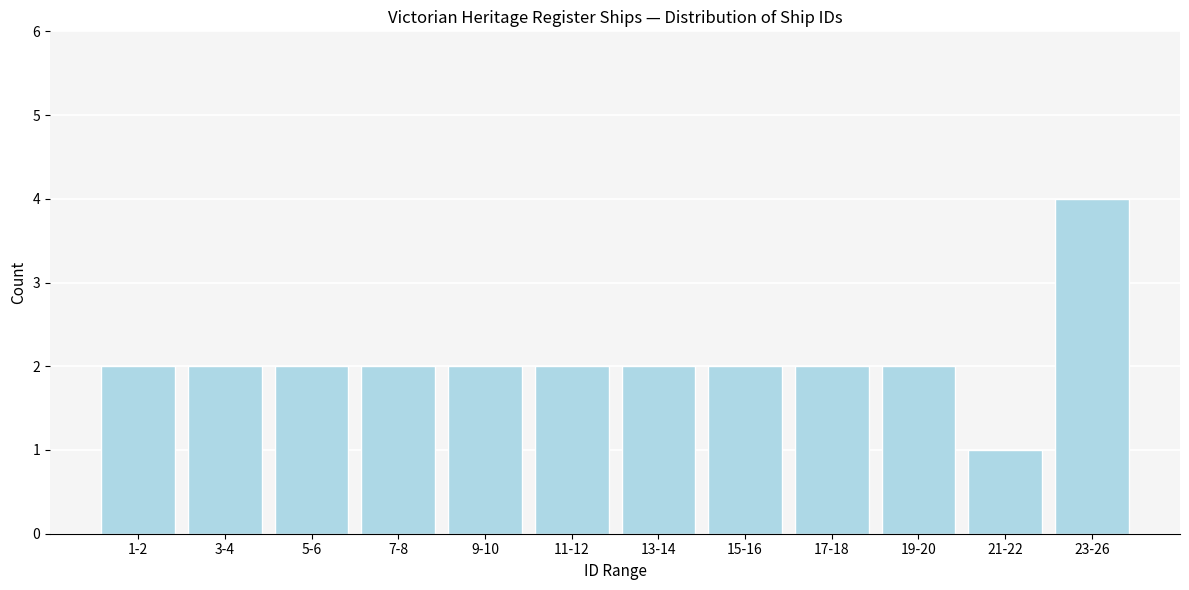

Reading left to right, transcribe all the data shown in this chart.

1-2=2	3-4=2	5-6=2	7-8=2	9-10=2	11-12=2	13-14=2	15-16=2	17-18=2	19-20=2	21-22=1	23-26=4